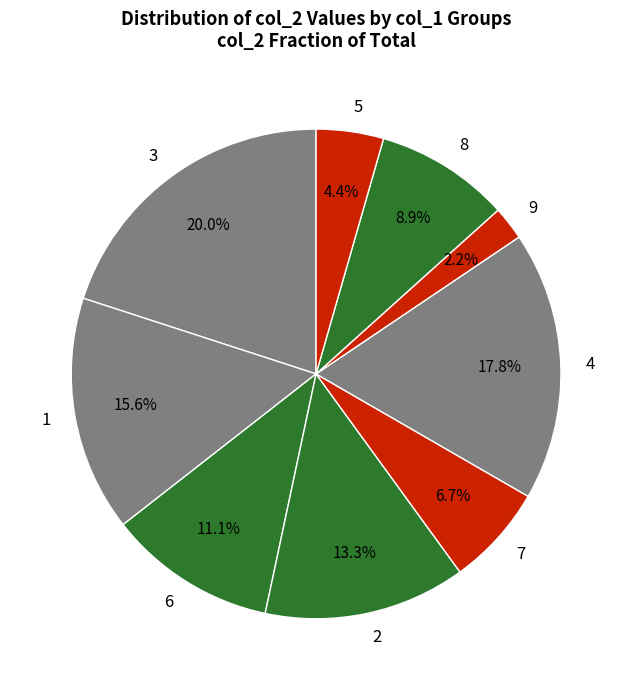

Between 4 and 3, which is larger?

3